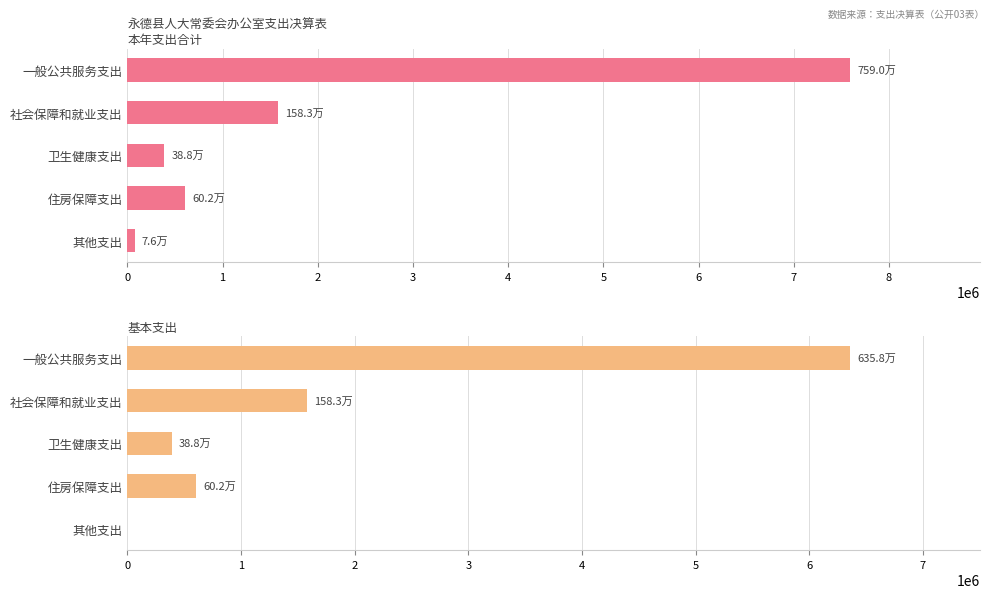

How many bars are there in total?

10